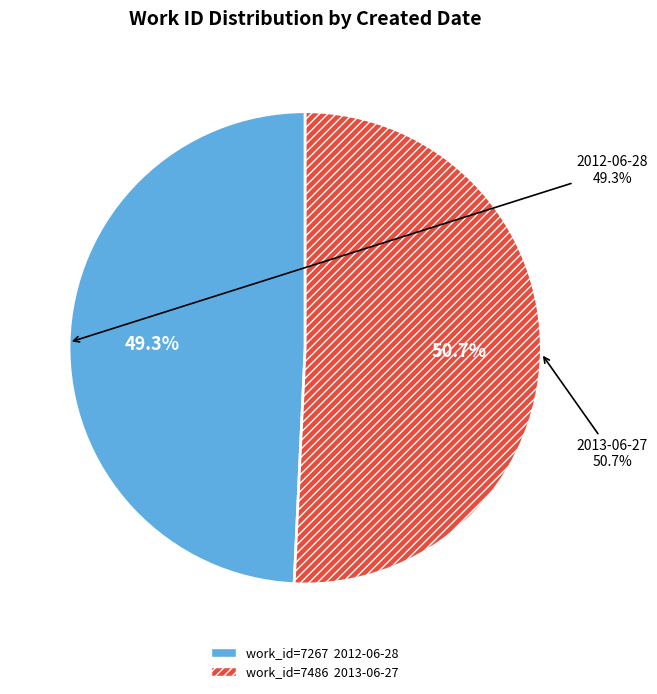

To the nearest percent, what percentage of the pie is 2013-06-27?

51%